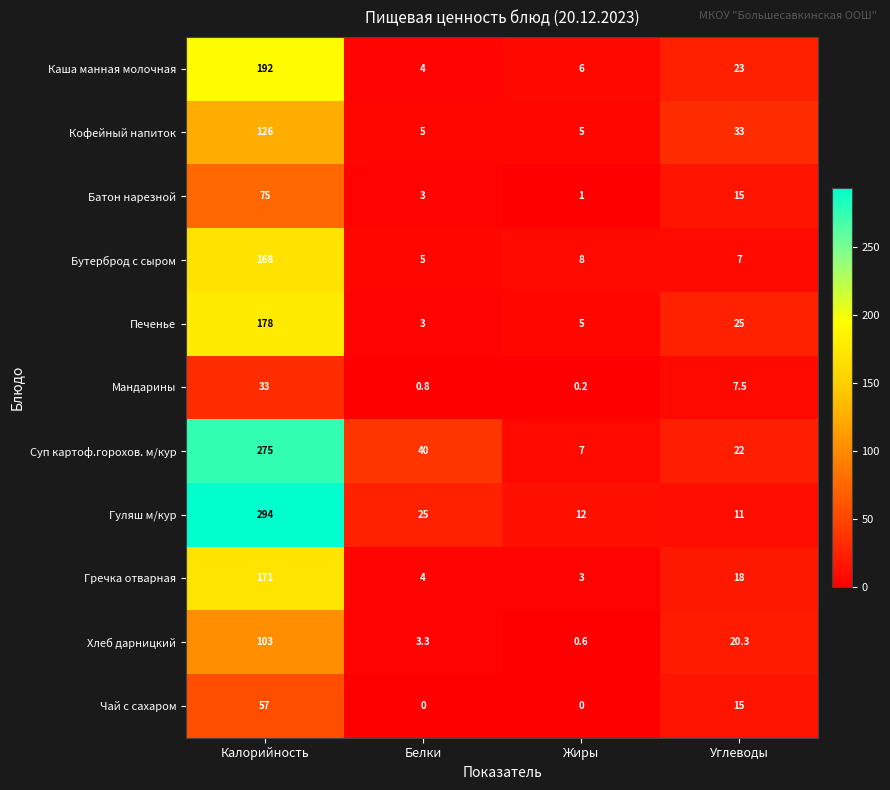

At which label is Суп картоф.горохов. м/кур closest to 141?

Белки